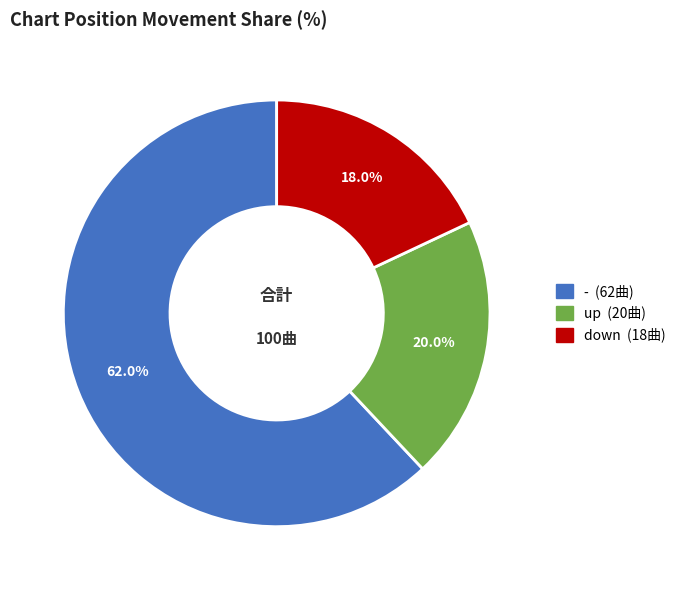

Is it true that up is 46% of the pie?

False